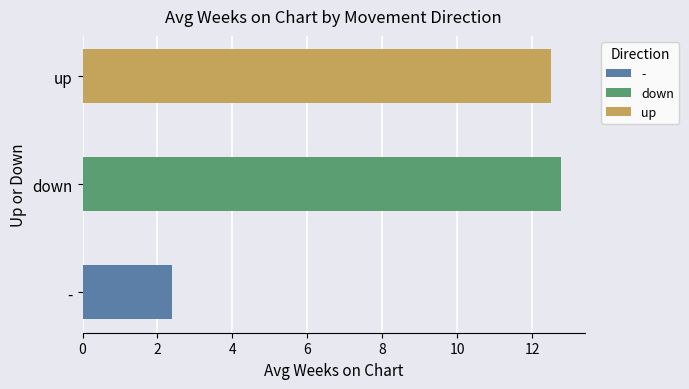

What position from the right is down?

2